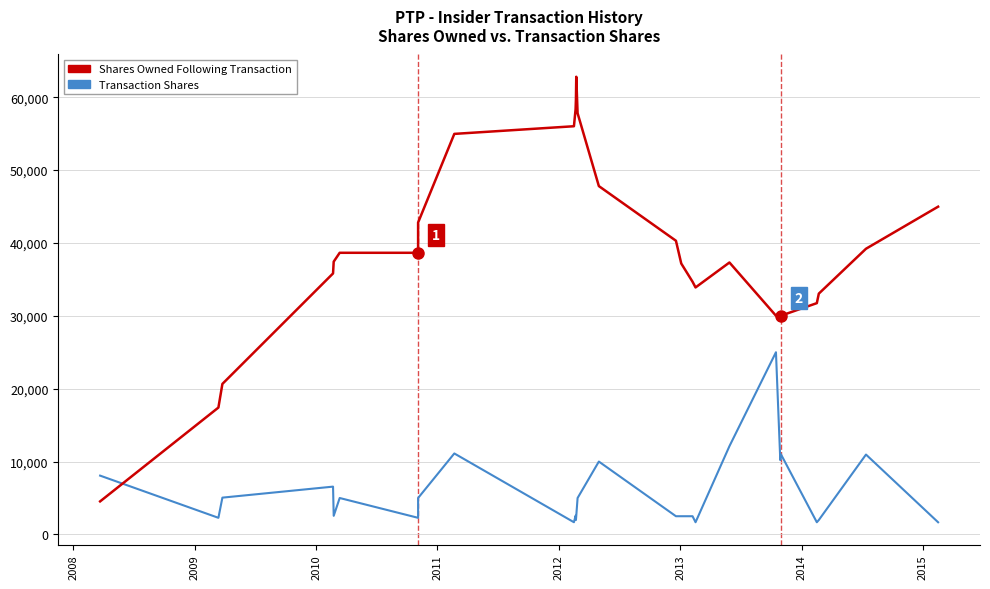

What is the label of the 4th point from the left?

2010